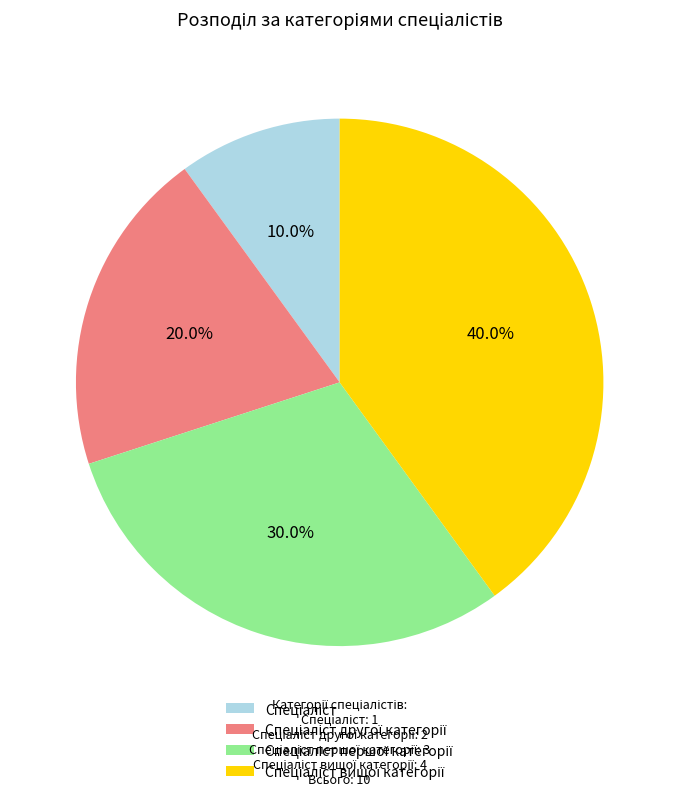

Is there a majority slice in this chart?

No